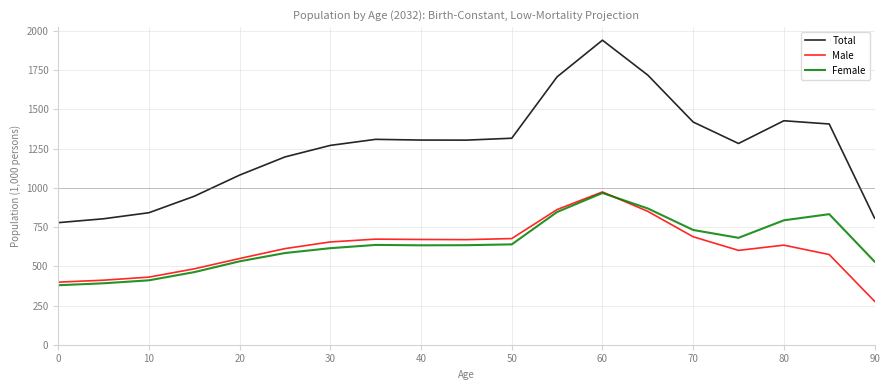

Which series has the widest spread of values?

Total